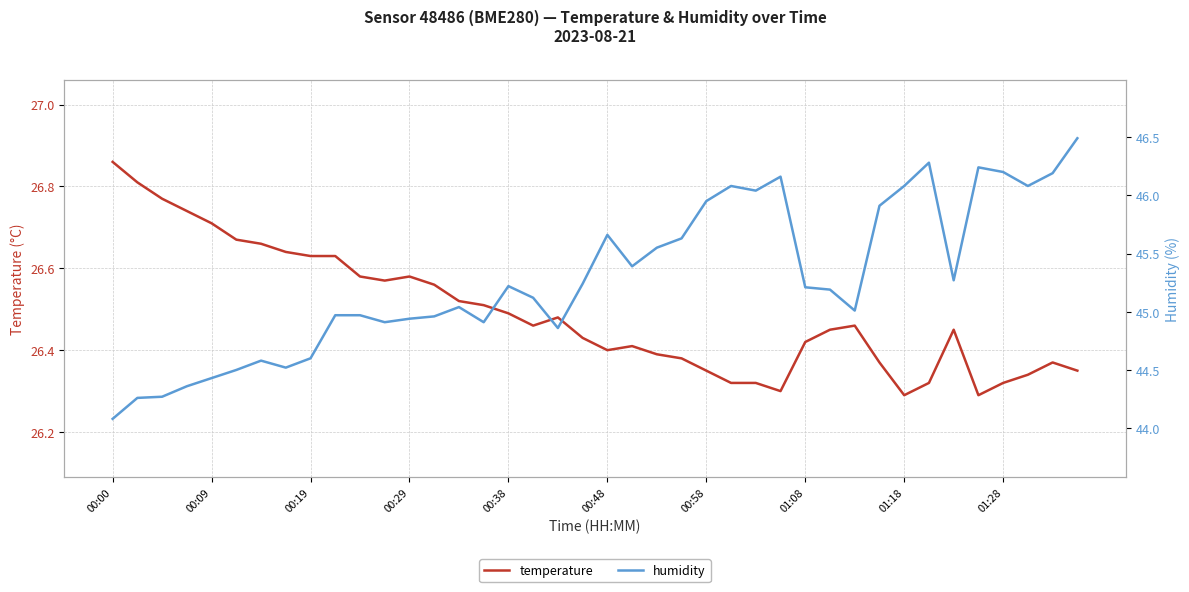

Which series has the largest total across all categories?

humidity